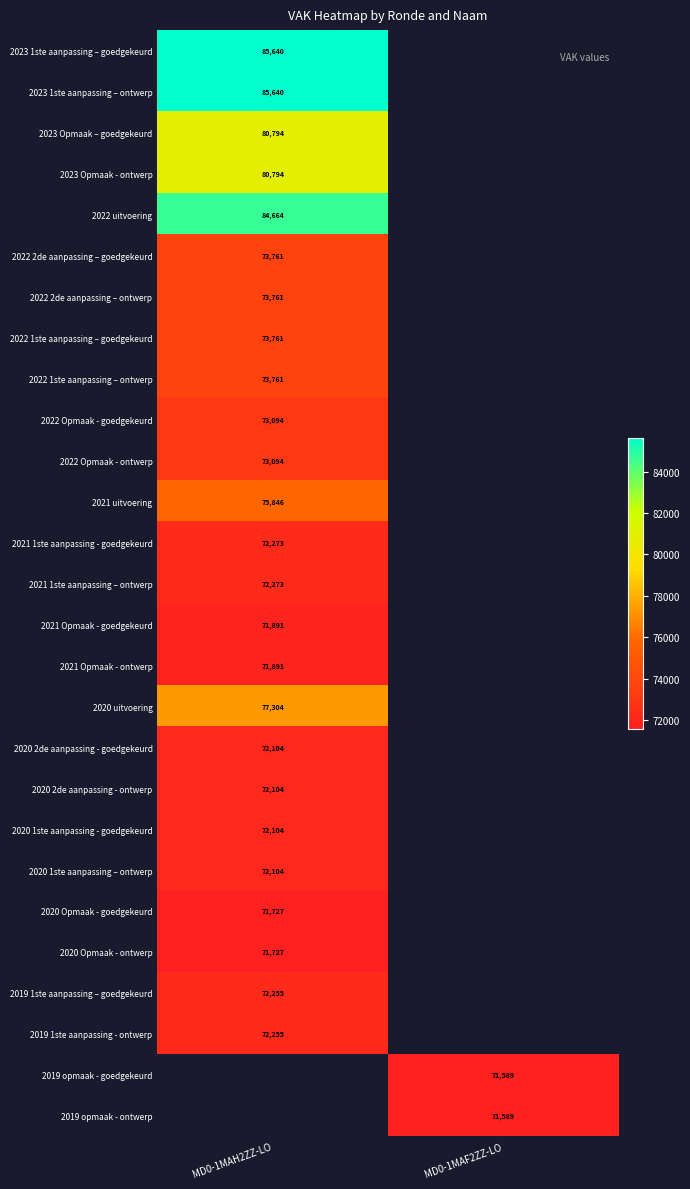

True or false: 2022 Opmaak - goedgekeurd has a value of 73094 at MD0-1MAH2ZZ-LO.

True